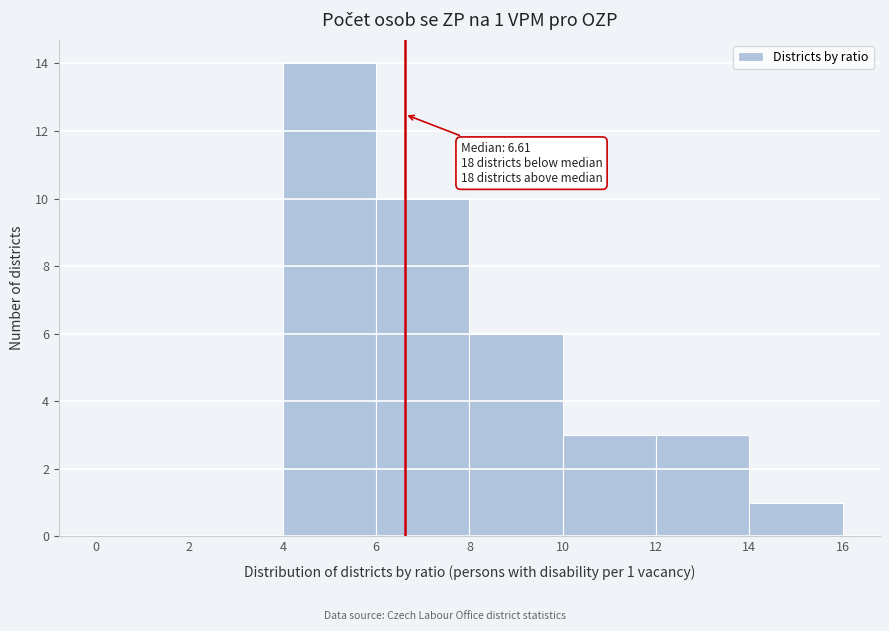

Which range on the x-axis has the tallest bar?

4 to 6